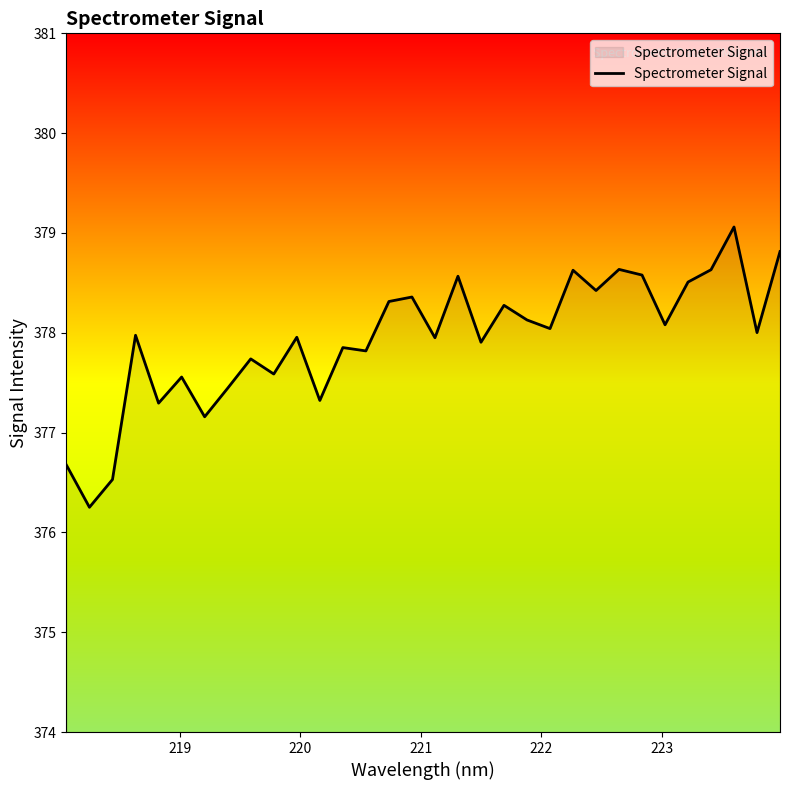

What is the maximum value shown in the chart?

379.1